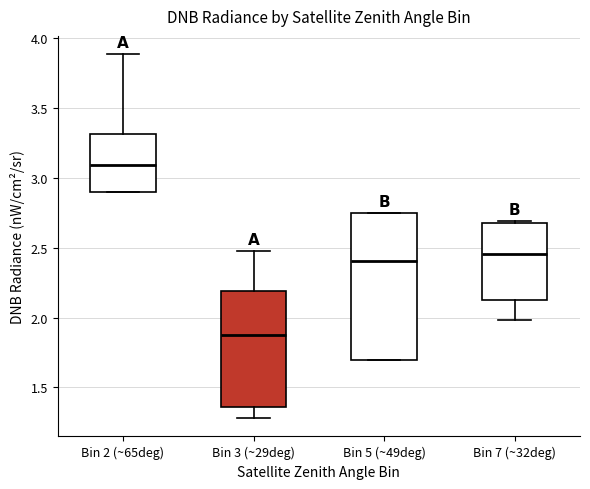

Where is the upper edge of the box for Bin 3 (~29deg) on the y-axis? The values are not printed on the chart, so give them approximately, as read against the axis.

2.20